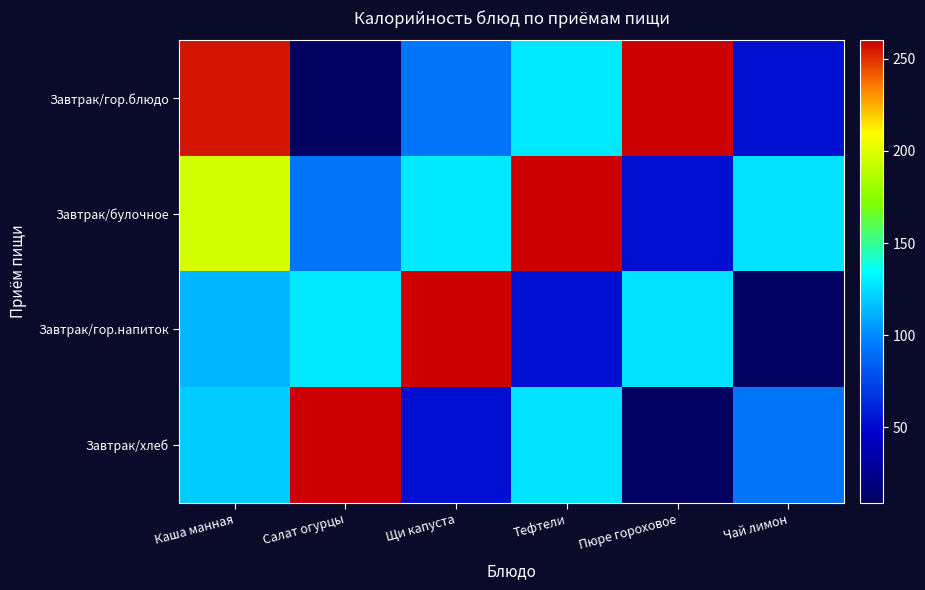

Reading left to right, extract all data points from this chart.

Завтрак/гор.блюдо: Каша манная=256	Салат огурцы=9	Щи капуста=93	Тефтели=128	Пюре гороховое=260	Чай лимон=54
Завтрак/булочное: Каша манная=197	Салат огурцы=93	Щи капуста=128	Тефтели=260	Пюре гороховое=54	Чай лимон=126
Завтрак/гор.напиток: Каша манная=113	Салат огурцы=128	Щи капуста=260	Тефтели=54	Пюре гороховое=126	Чай лимон=9
Завтрак/хлеб: Каша манная=119	Салат огурцы=260	Щи капуста=54	Тефтели=126	Пюре гороховое=9	Чай лимон=93